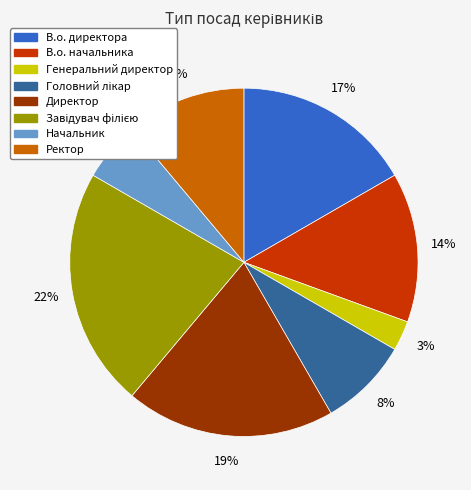

Count the number of slices in the pie.

8